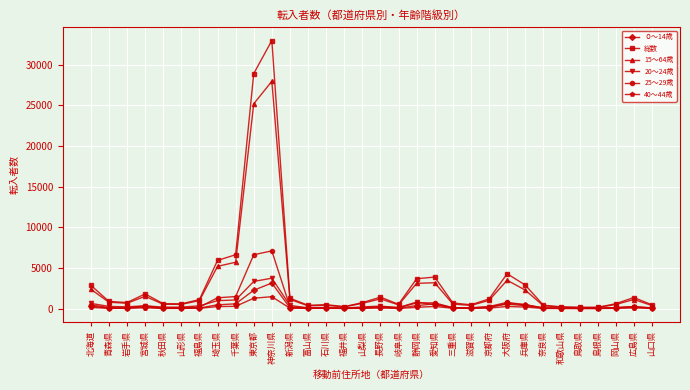

Is this an area chart (filled region under the line)?

No